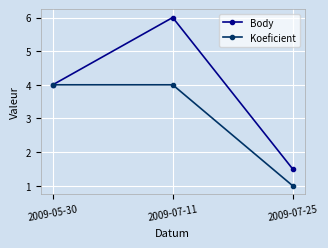

How many categories are shown in the chart?

3